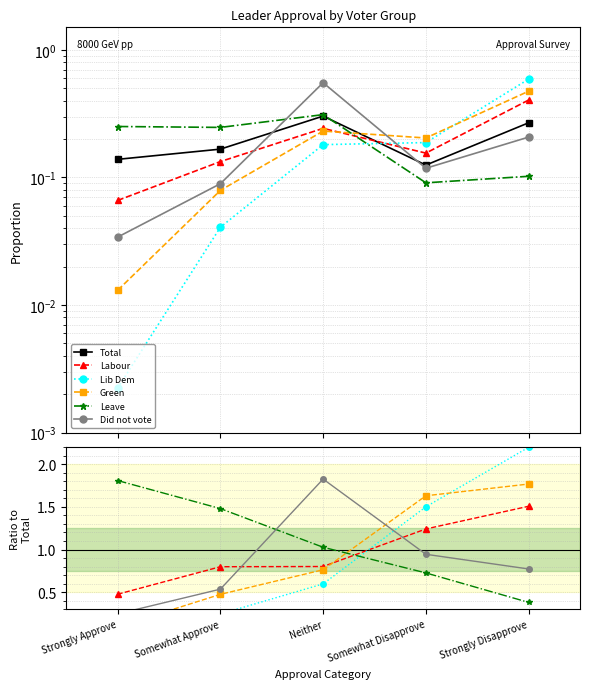

True or false: Labour has a value of 0.8 at Neither.

True